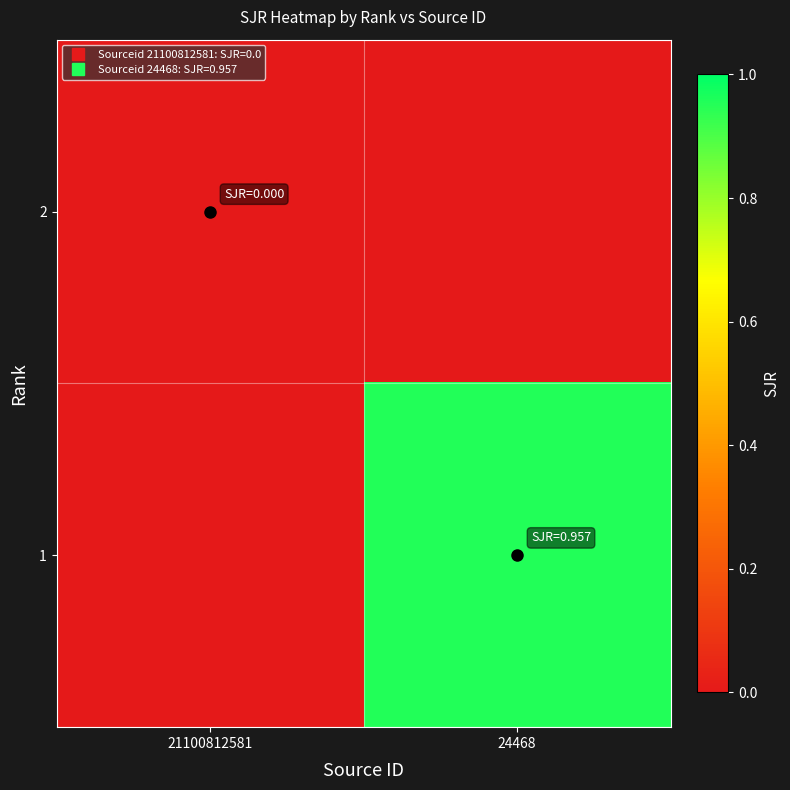

Rank the series by their average value, from highest to lowest.

1, 2